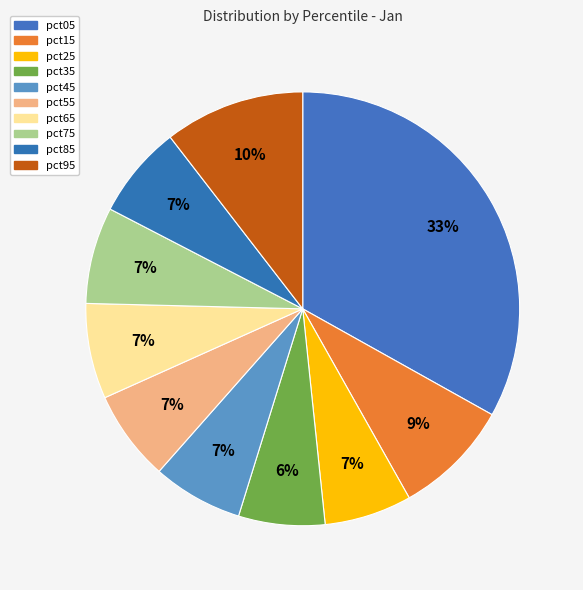

Count the number of slices in the pie.

10